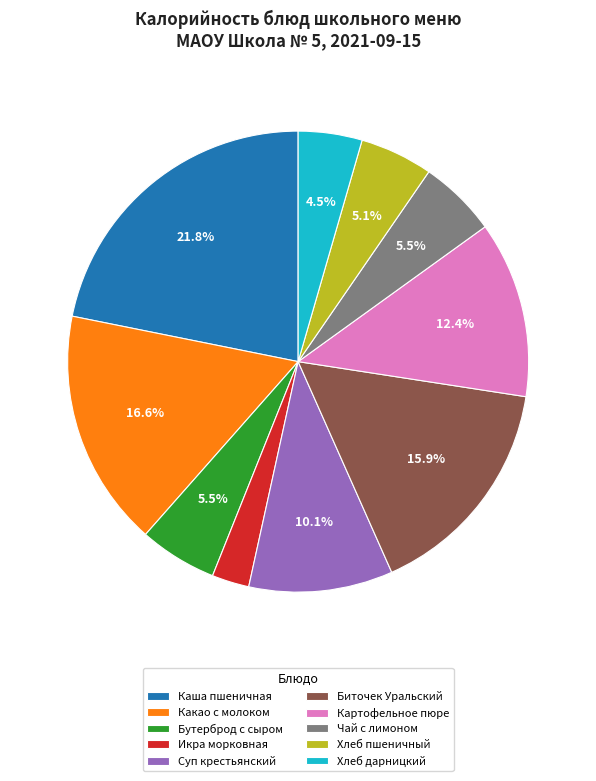

What portion of the pie excludes Чай с лимоном?

94.5%